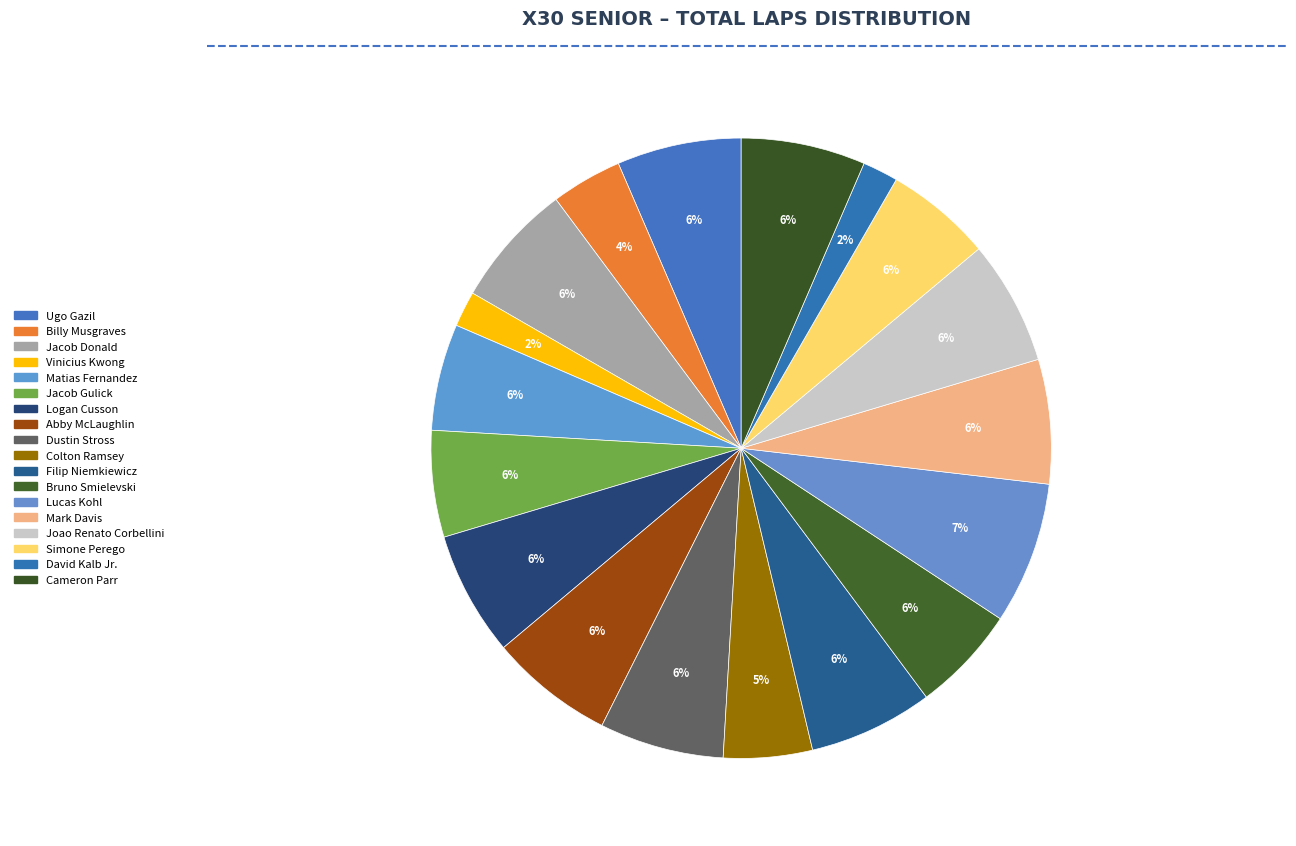

Which slice is the smallest?

Vinicius Kwong